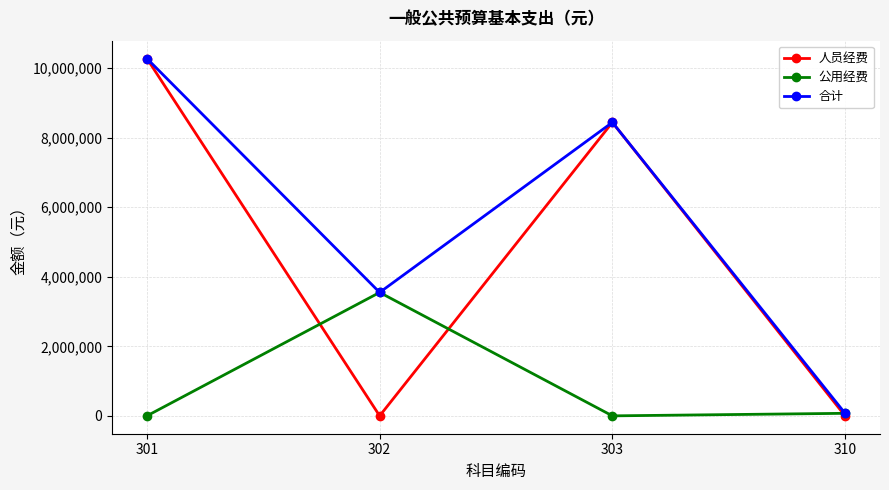

How many lines are shown in the chart?

3